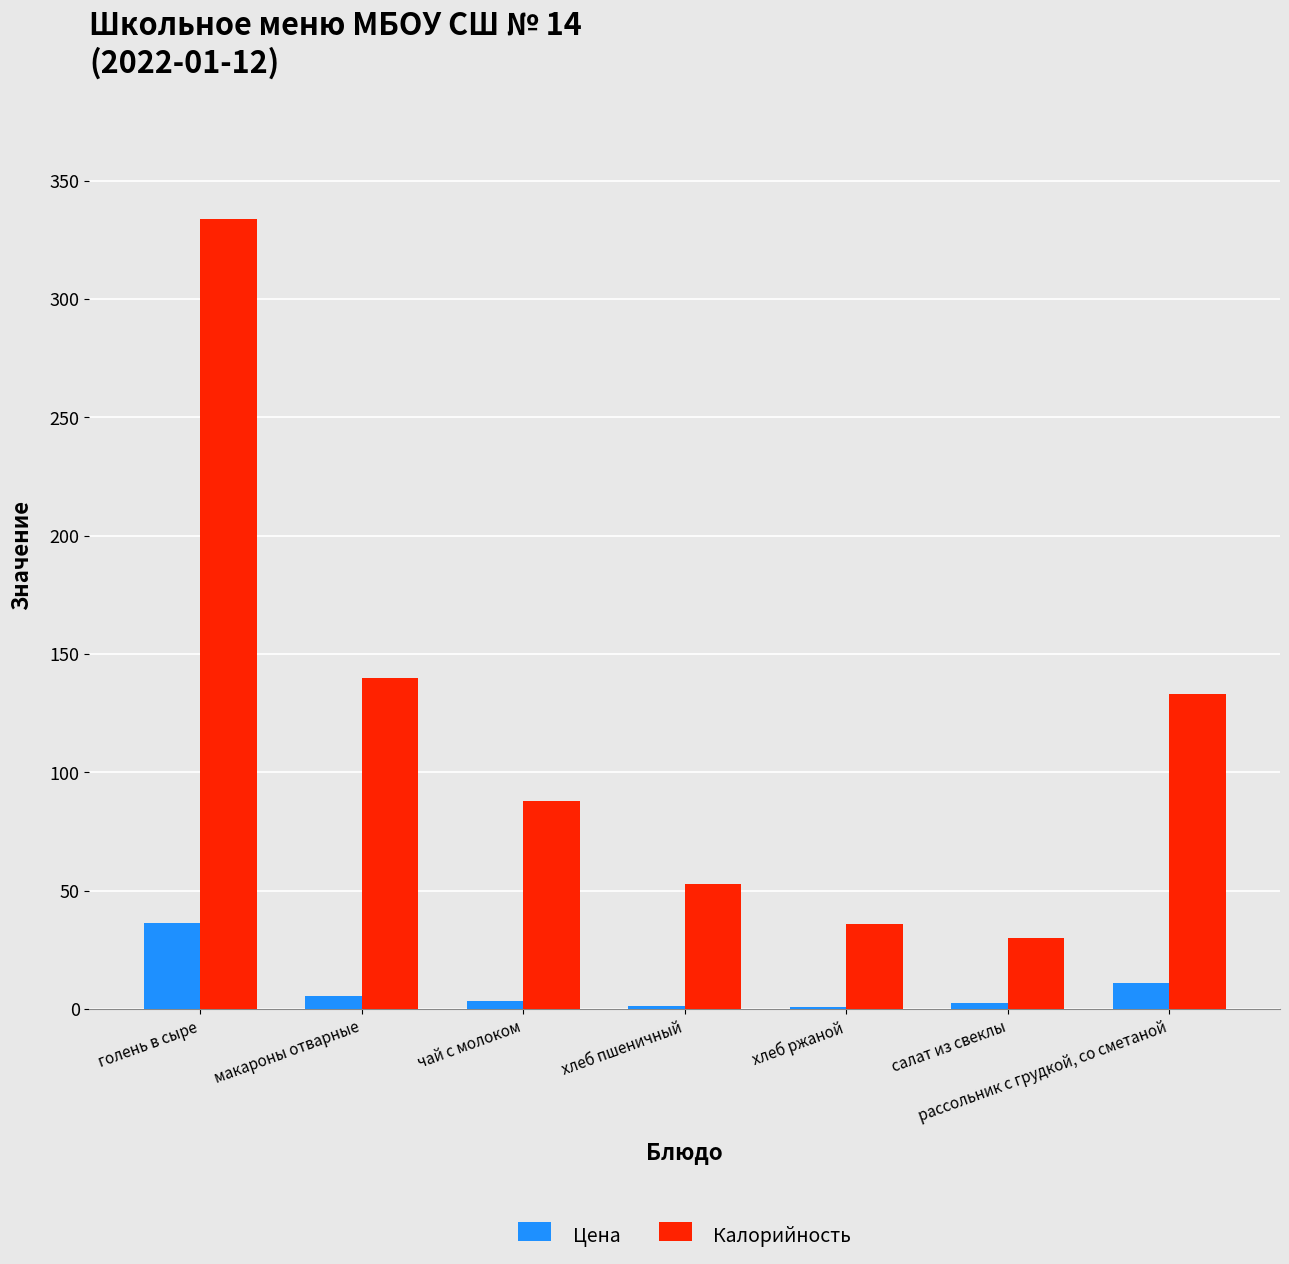

What is the total value across all series at хлеб пшеничный?

54.4